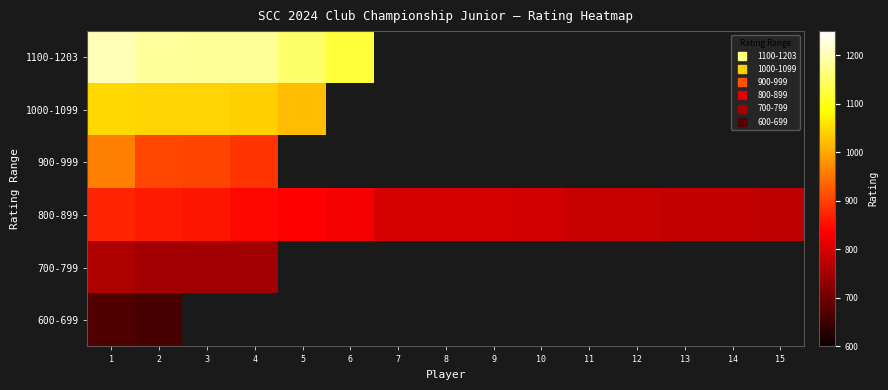

Is the value of 900-999 at 10 greater than the value of 1100-1203 at 9?

No